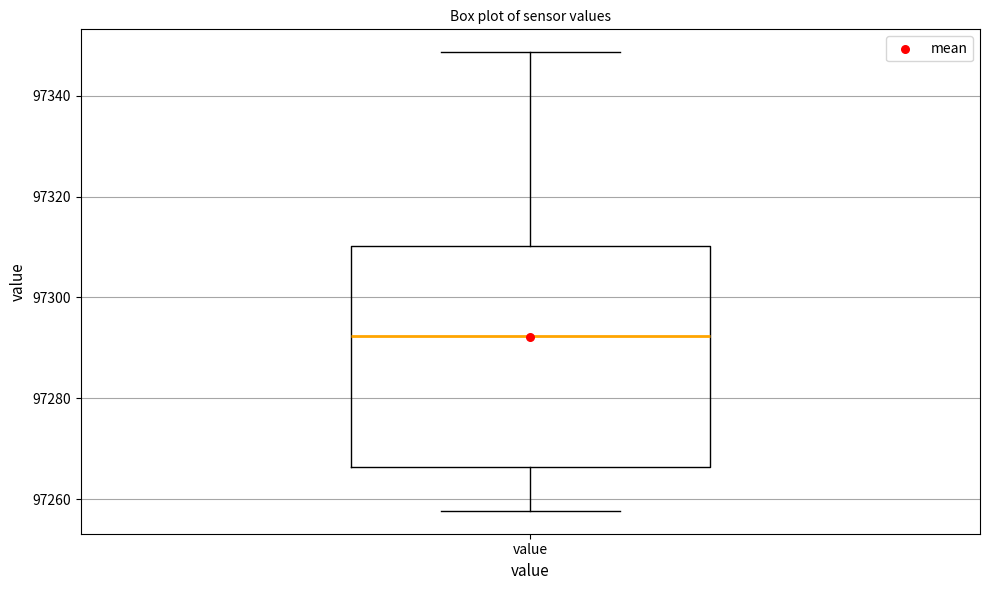

Where does the upper whisker of the box for value end on the y-axis? The values are not printed on the chart, so give them approximately, as read against the axis.

97348